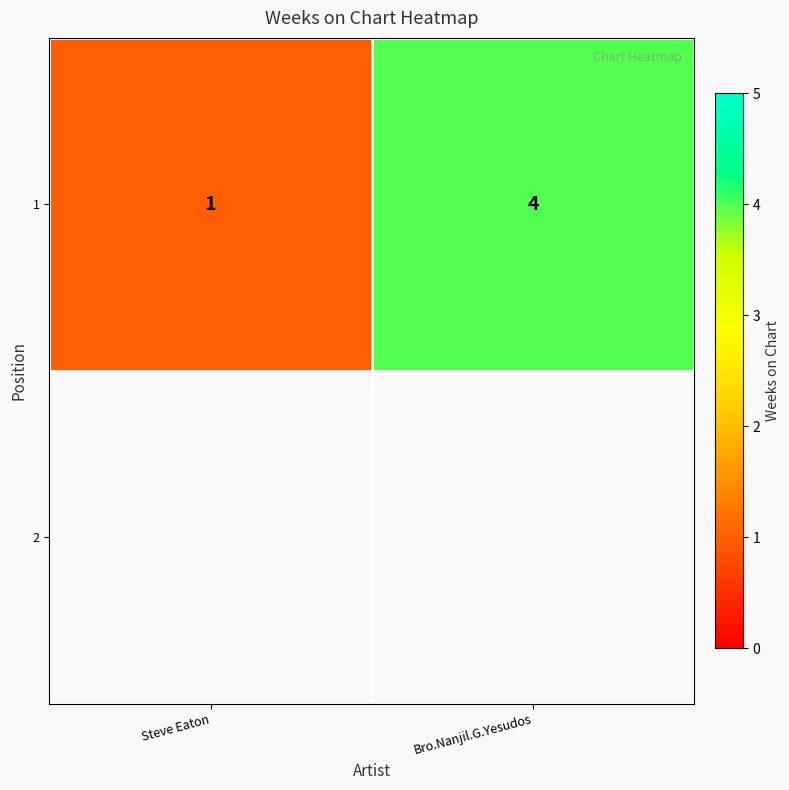

What is the sum of the values at Steve Eaton and Bro.Nanjil.G.Yesudos?

5